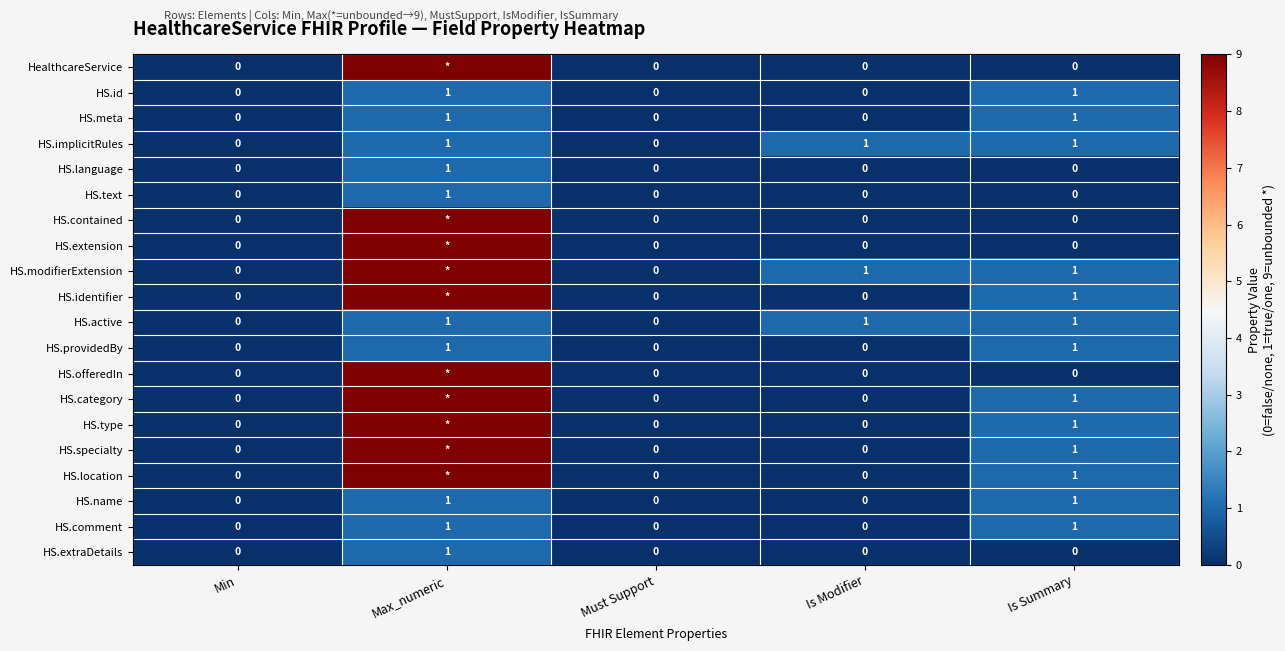

Which category has the lowest value across all series?

Min